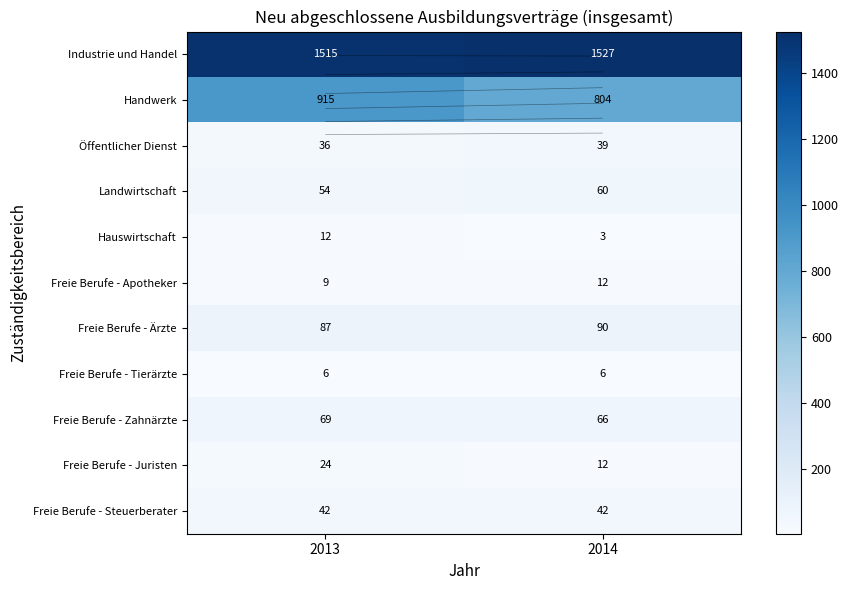

Rank the series at 2013 from lowest to highest value.

Freie Berufe - Tierärzte, Freie Berufe - Apotheker, Hauswirtschaft, Freie Berufe - Juristen, Öffentlicher Dienst, Freie Berufe - Steuerberater, Landwirtschaft, Freie Berufe - Zahnärzte, Freie Berufe - Ärzte, Handwerk, Industrie und Handel